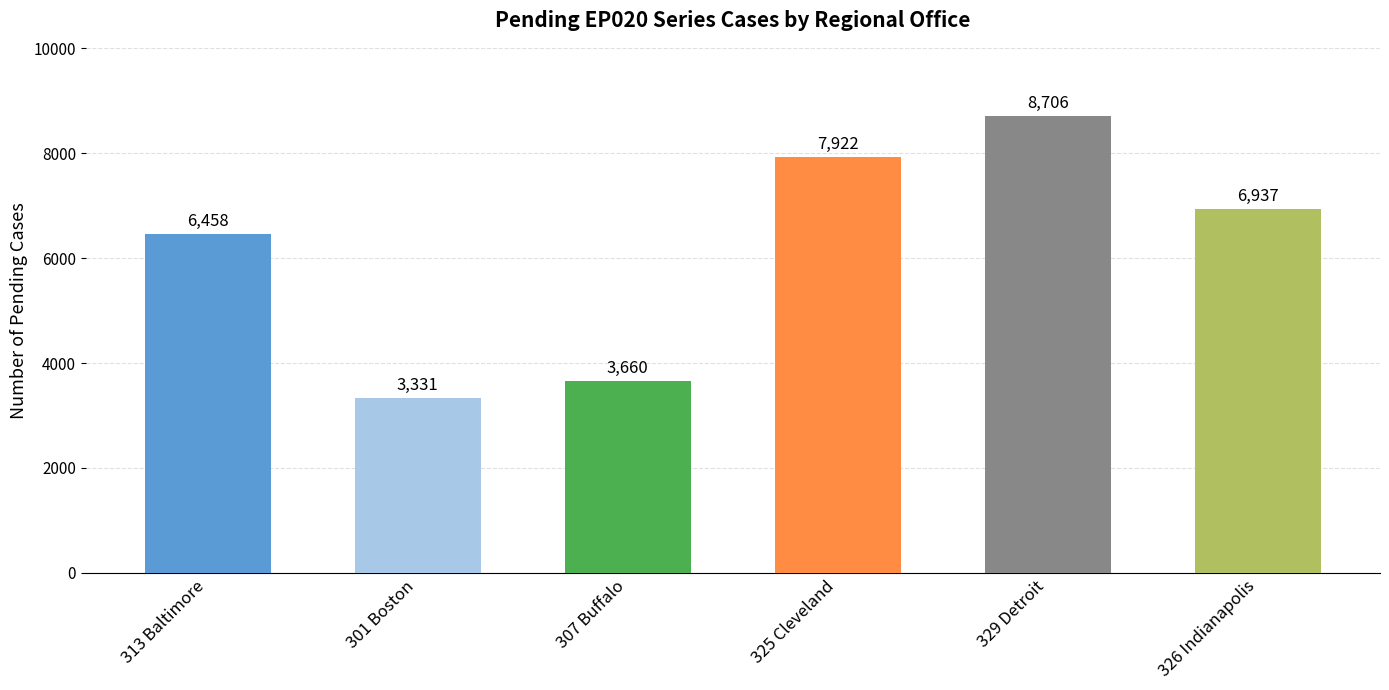

What is the ratio of the value at 329 Detroit to the value at 301 Boston?

2.6